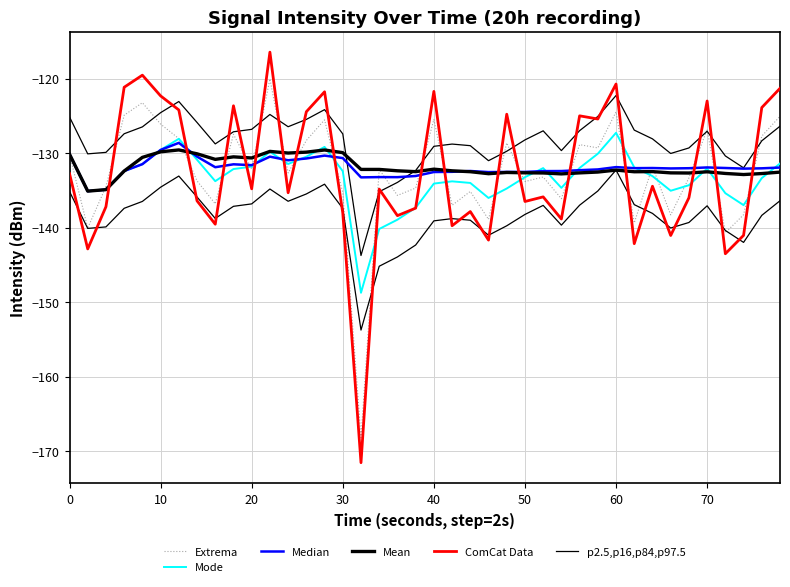

In Extrema, how many points are lower than both neighbors (excluding endpoints)?

14